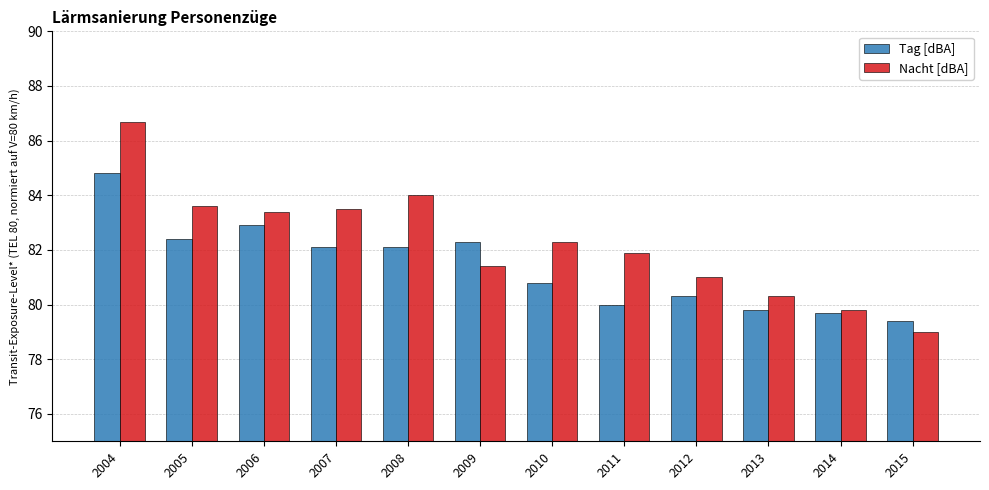

What is the minimum value for Nacht [dBA]?

79.0